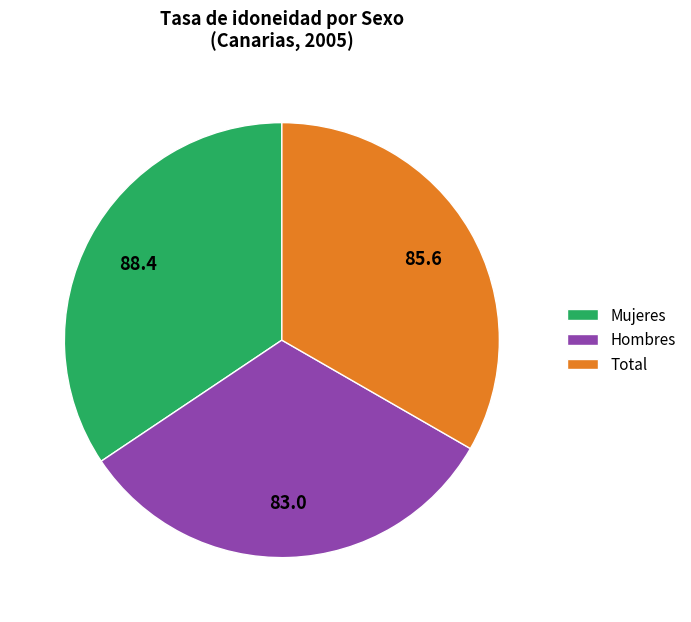

Is there a majority slice in this chart?

No